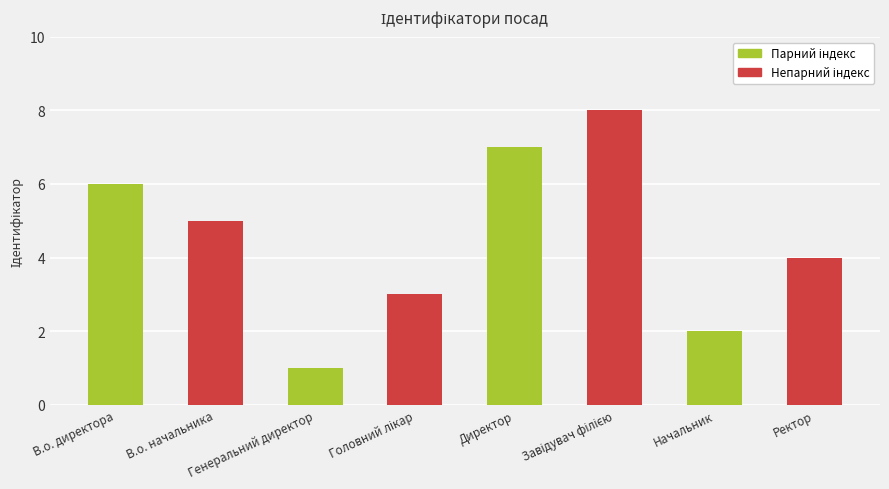

What is the difference between the maximum and minimum values?

7